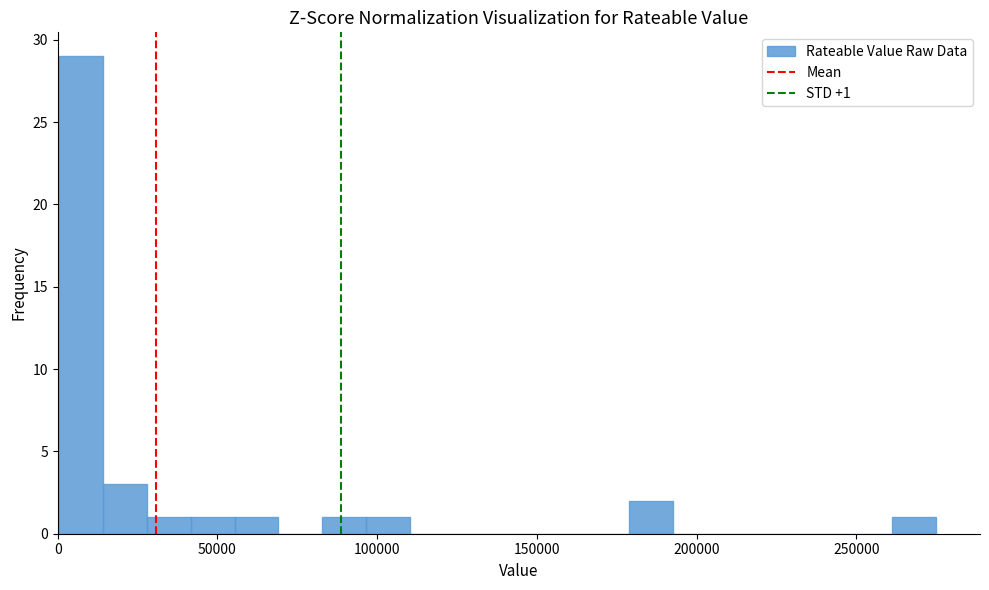

Read against the x-axis, roughly where is the centre of the tallest bar?

5000